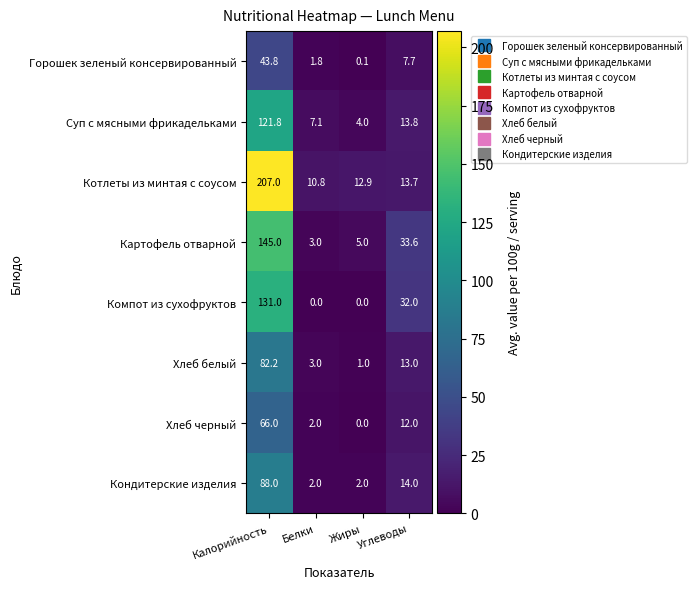

Is the value of Кондитерские изделия at Жиры greater than the value of Суп с мясными фрикадельками at Калорийность?

No